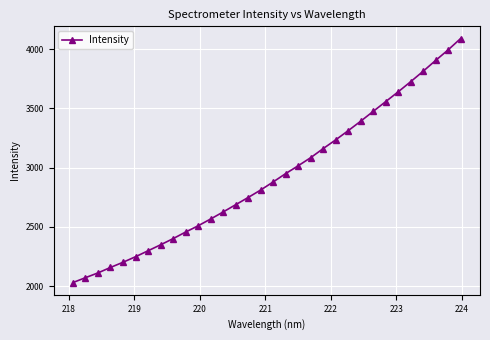

What is the average value?

2922.2